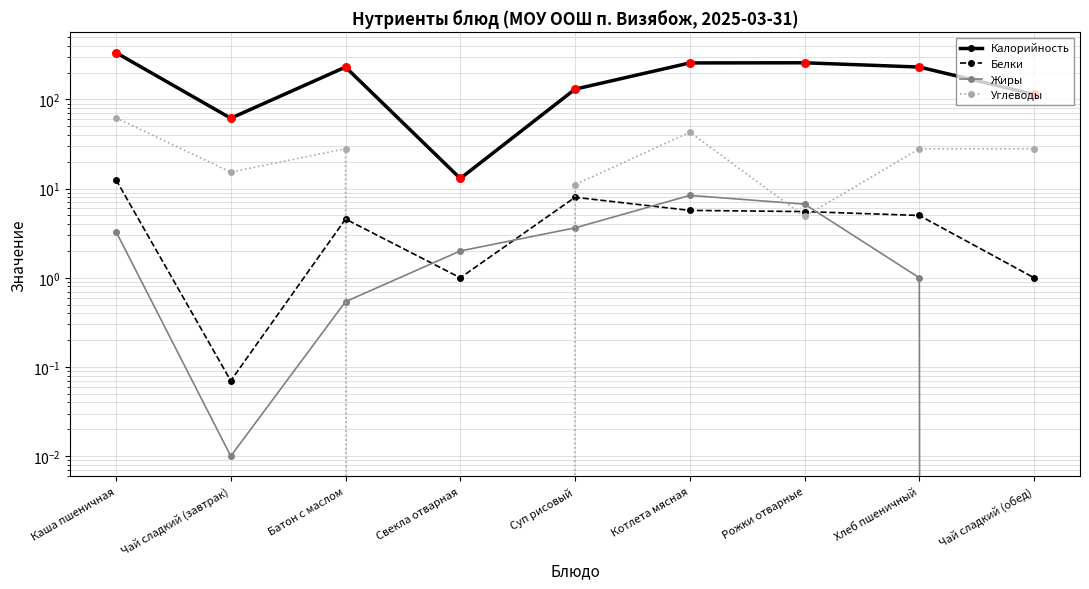

Which series contains the highest Y value?

Калорийность